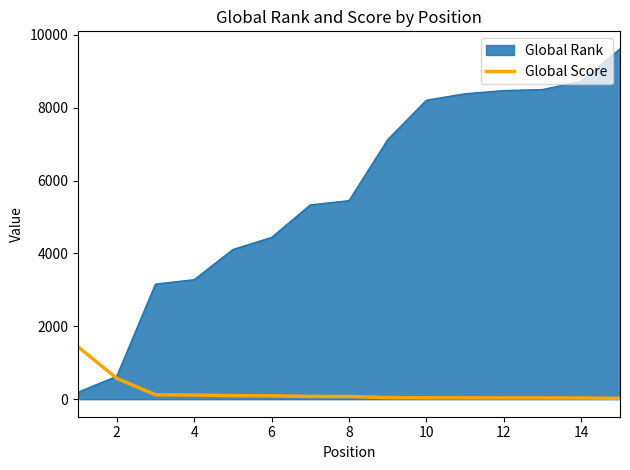

How many lines are shown in the chart?

2